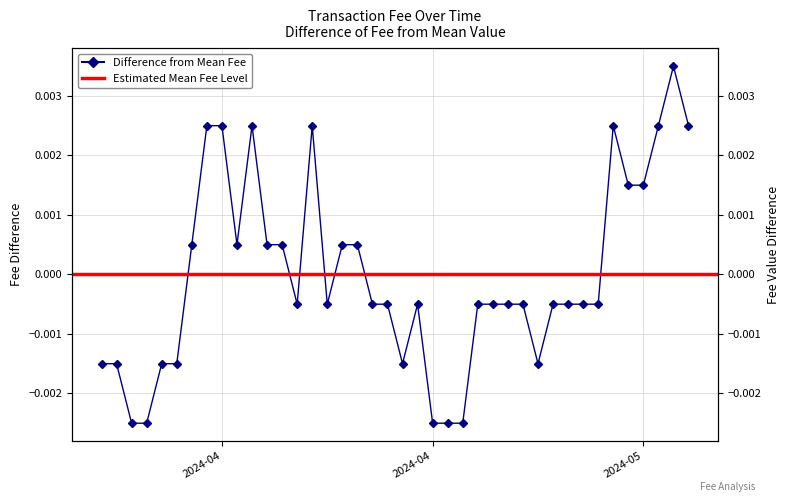

Which has a higher value, 2024-04-12 or 2024-05-12?

2024-05-12